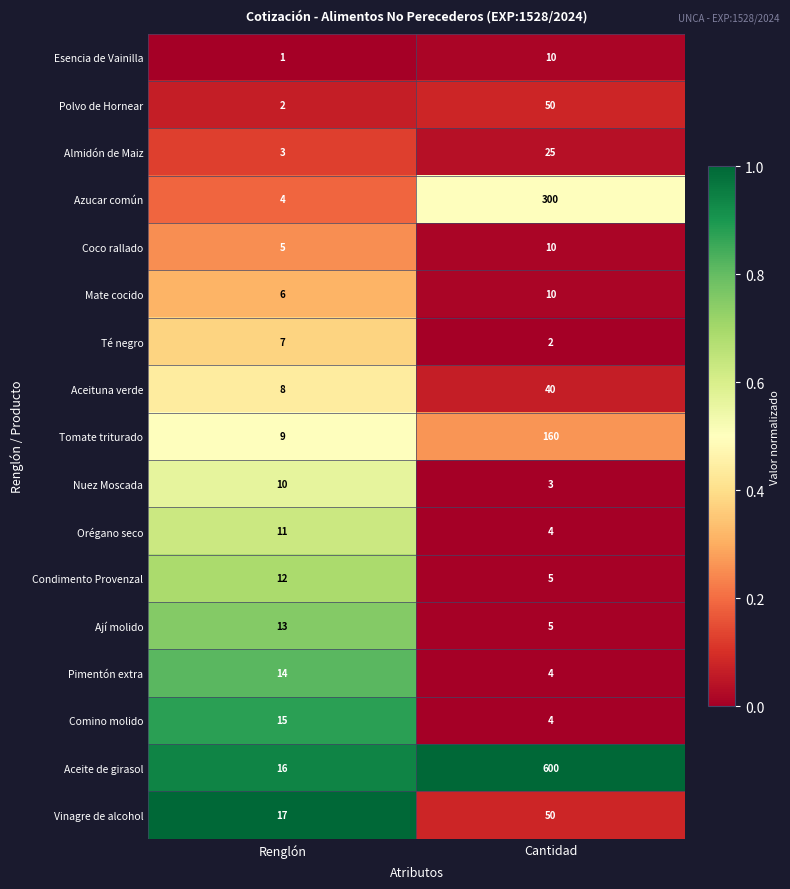

What value does the Aceituna verde series have at Cantidad, to the nearest 10?

40